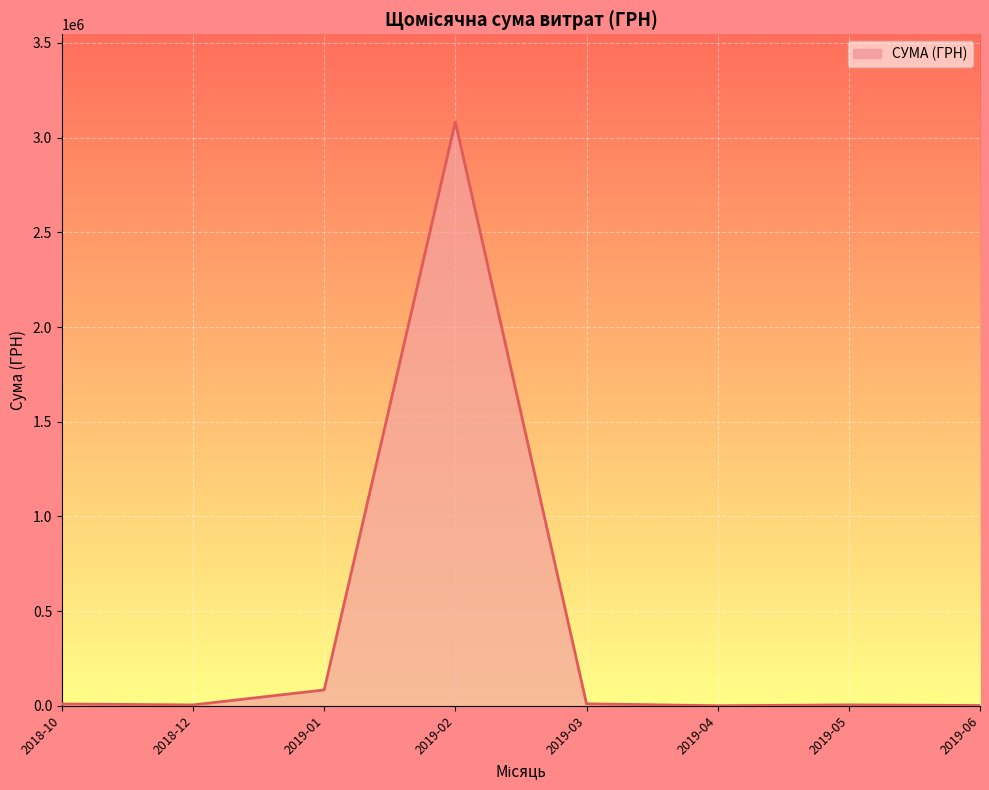

What is the value of the 3rd point from the left?

83483.7